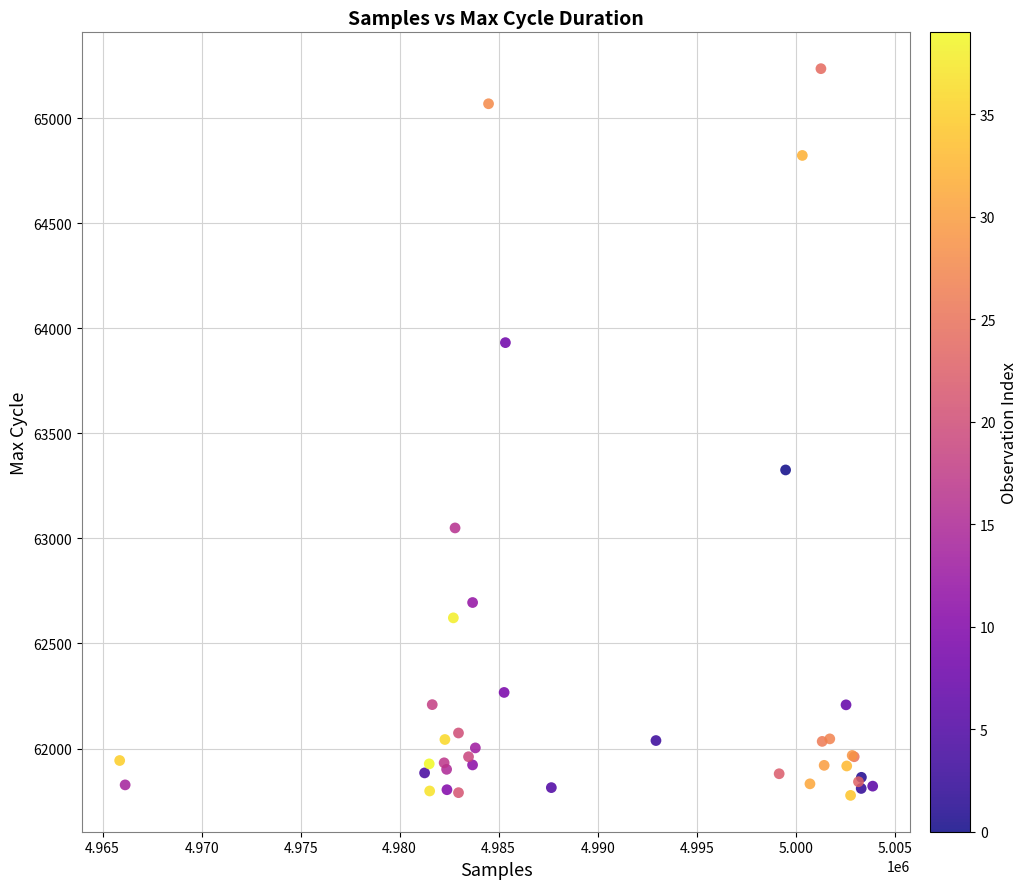

What Y value in the scatter plot is closest to 63506?

63326